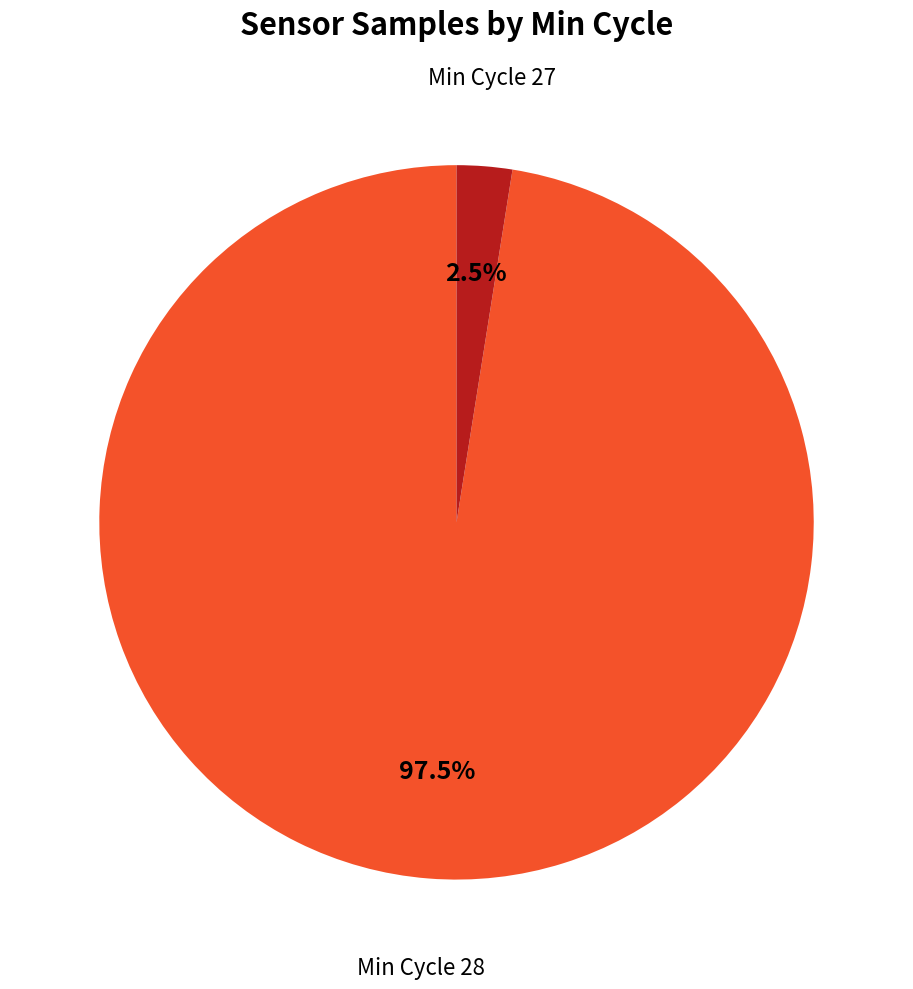

How many slices are in this pie chart?

2